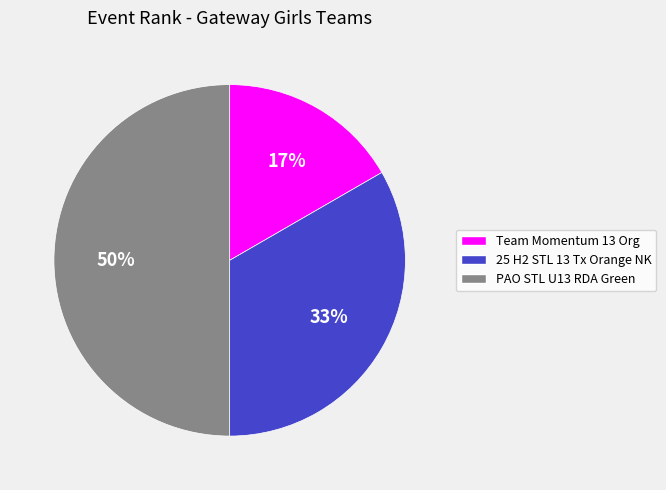

Combined, do 25 H2 STL 13 Tx Orange NK and PAO STL U13 RDA Green account for over 50%?

Yes